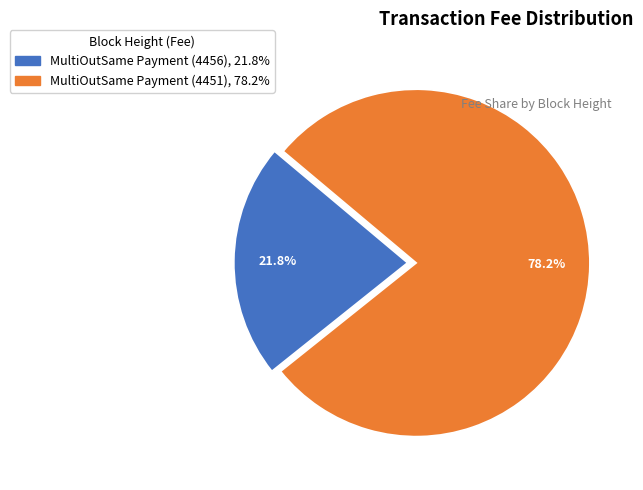

How many slices are in this pie chart?

2